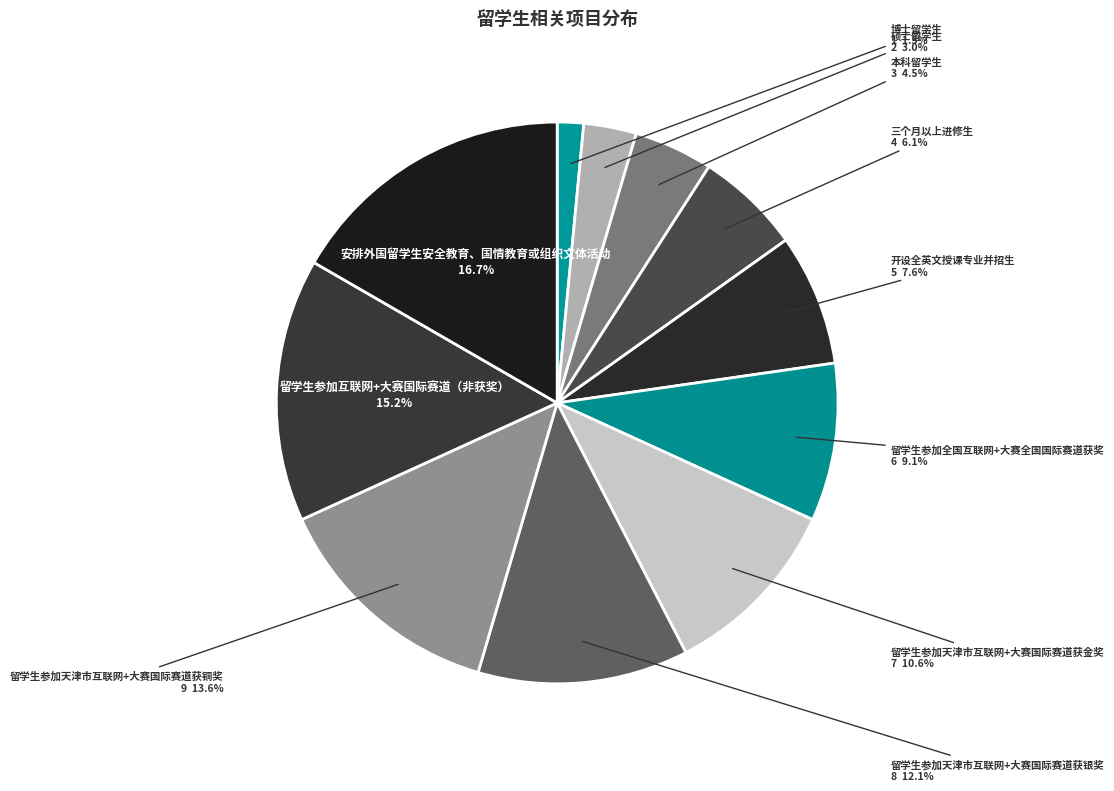

How many slices are in this pie chart?

11